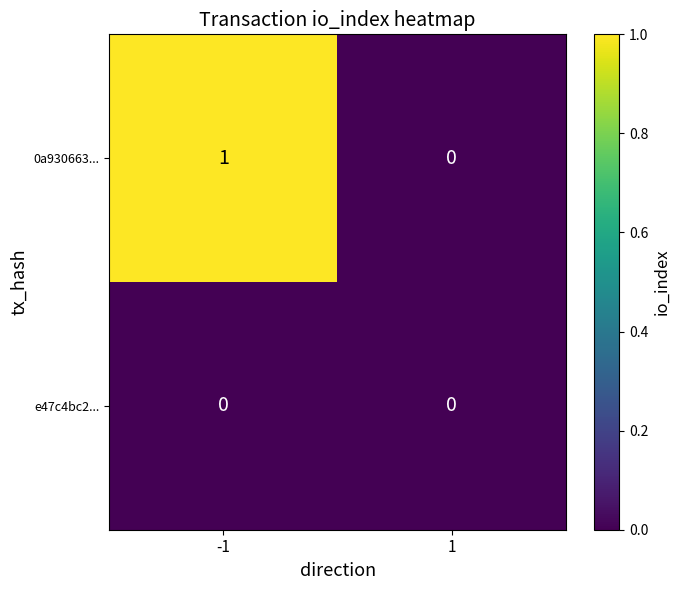

Rank the categories by 0a930663... value from lowest to highest.

1, -1